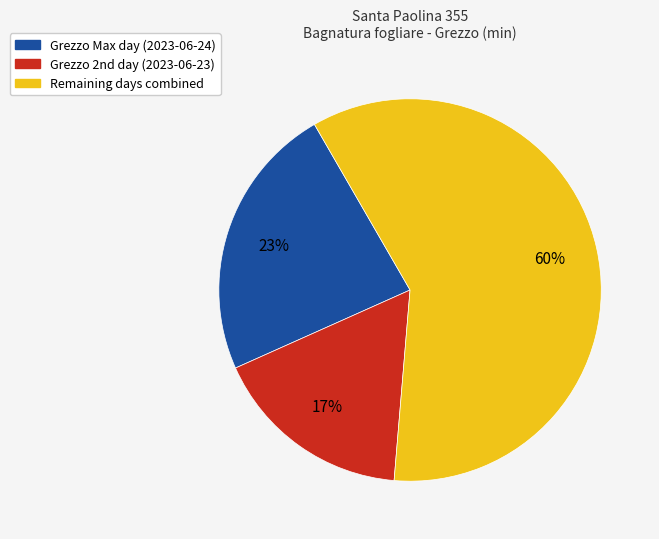

Is there a majority slice in this chart?

Yes